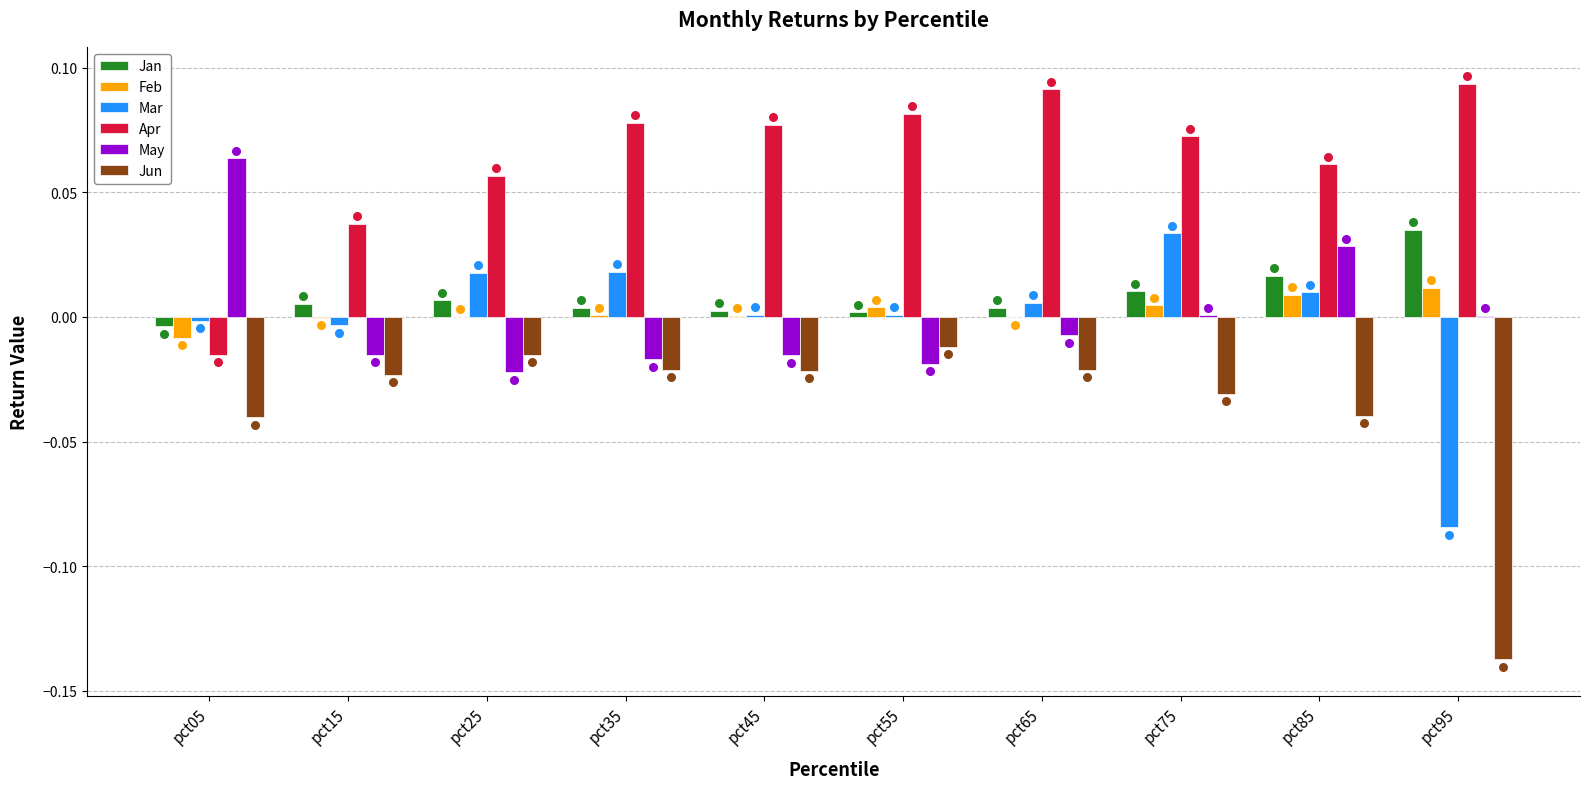

Which series contains the highest Y value?

Apr